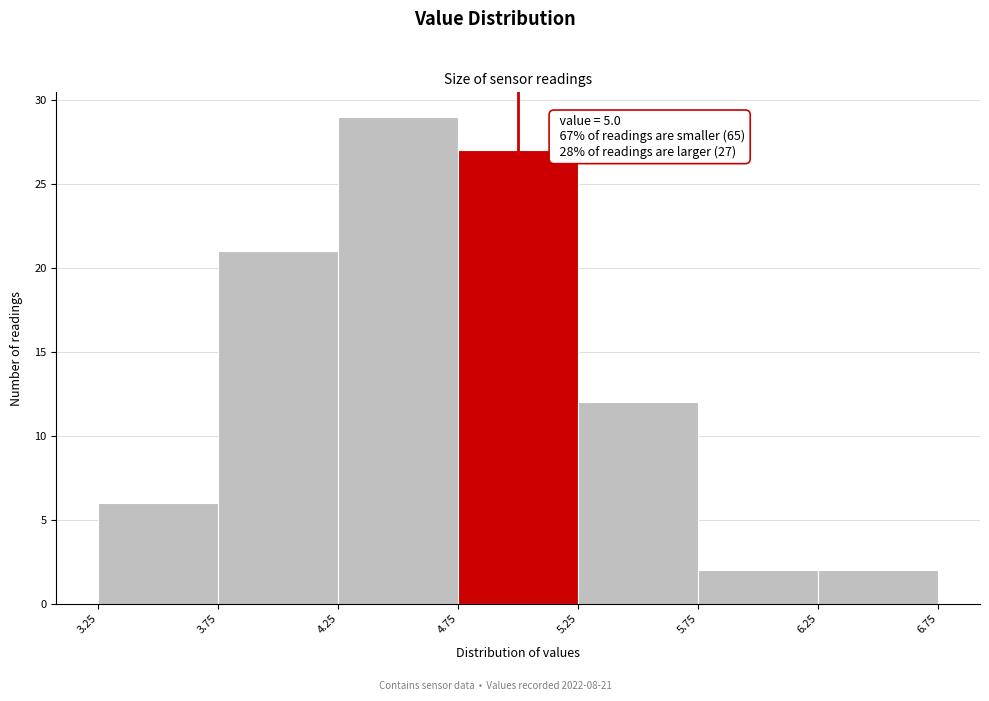

Which range on the x-axis has the tallest bar?

4.25 to 4.75